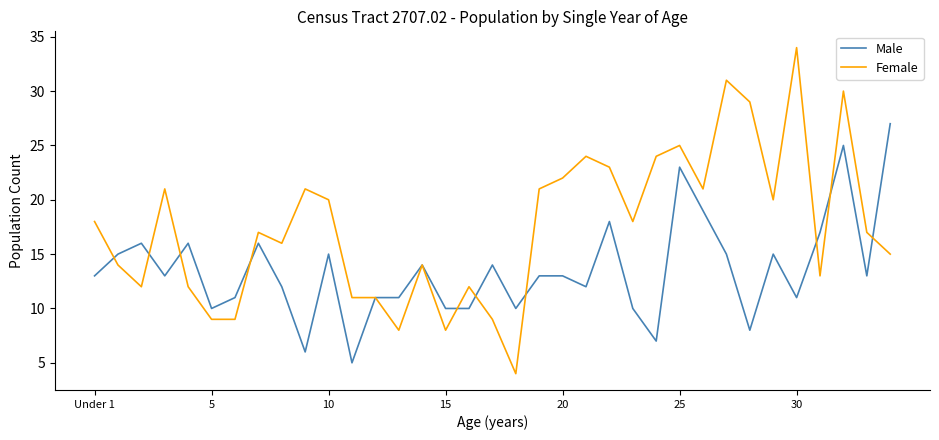

Which series has the widest spread of values?

Female